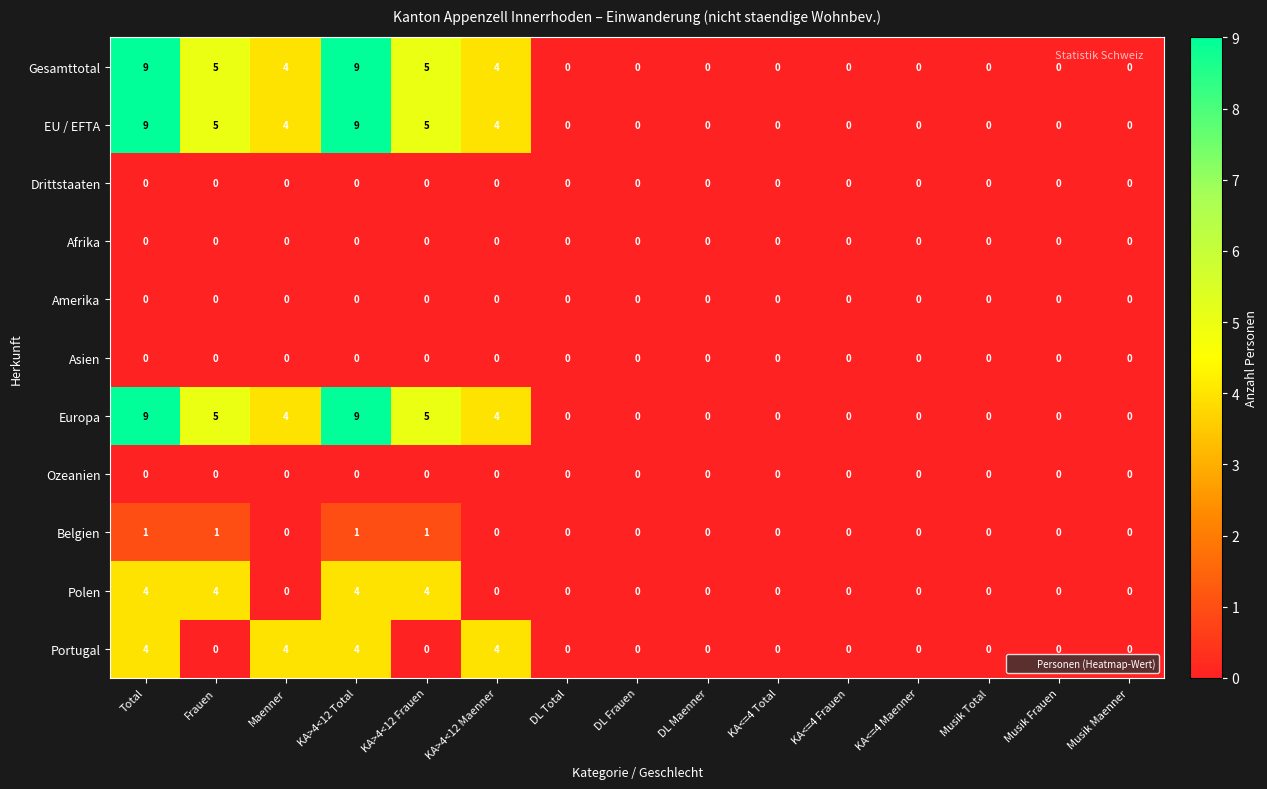

Is it true that Portugal equals 0 at KA>4<12 Frauen?

True